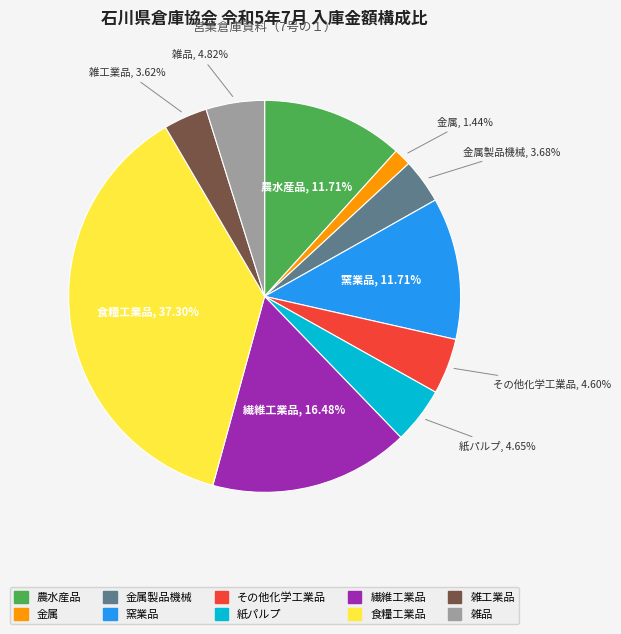

What is the smallest slice in the pie chart?

金属